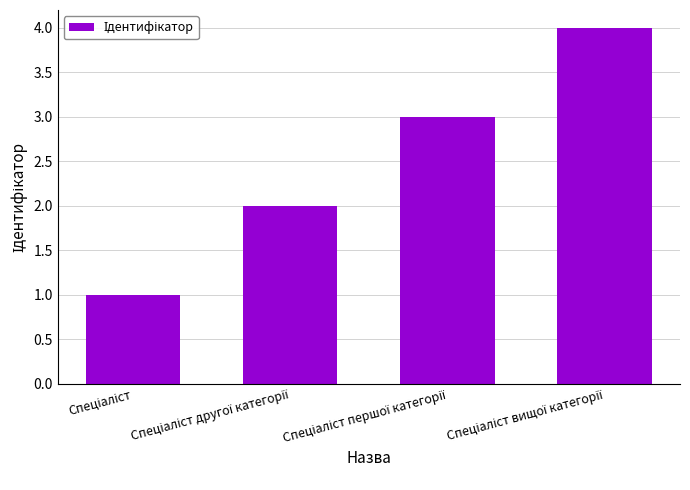

What is the maximum value shown in the chart?

4